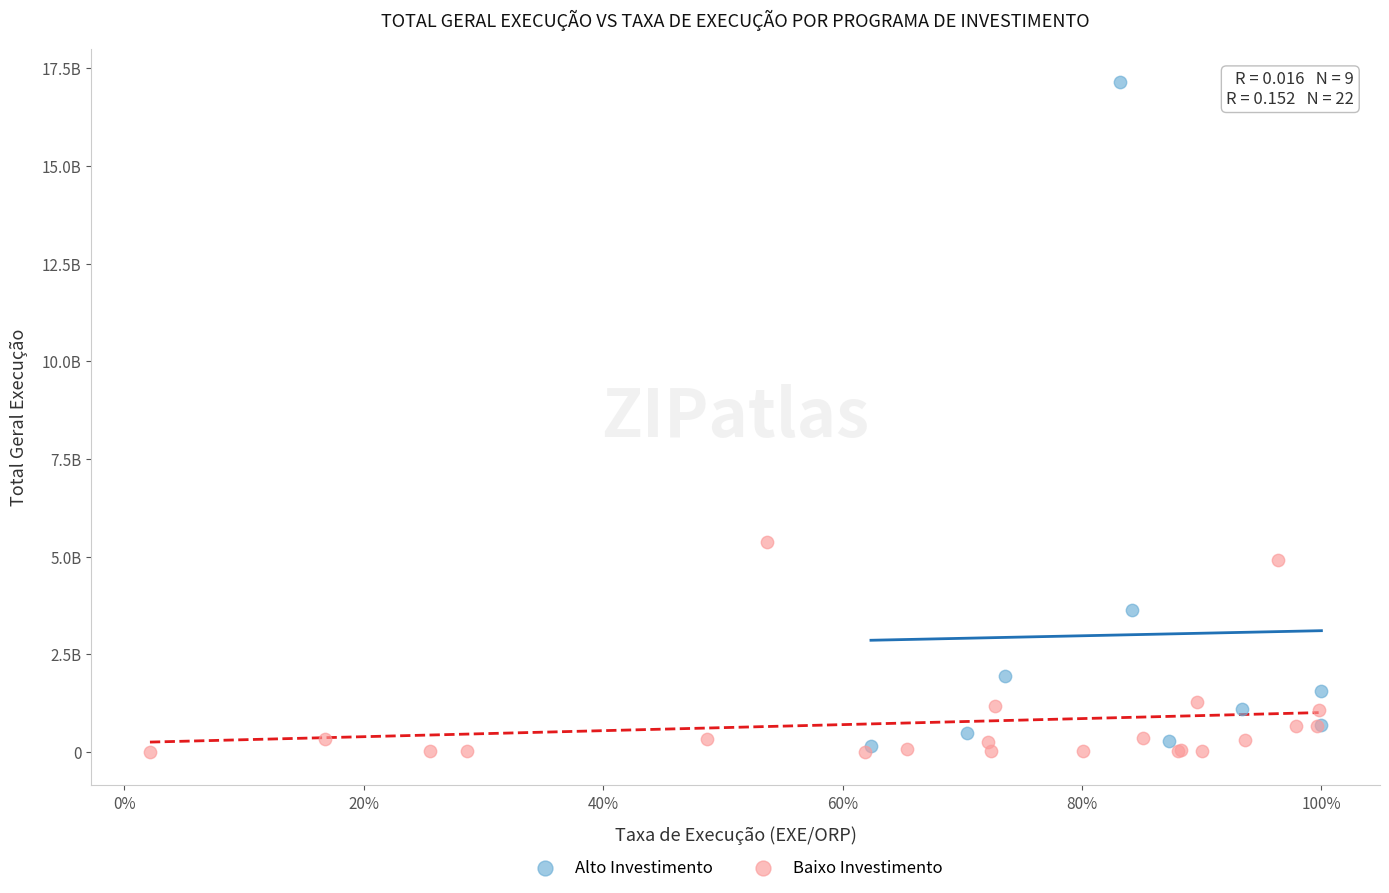

Which series has the widest spread of Y values?

Alto Investimento